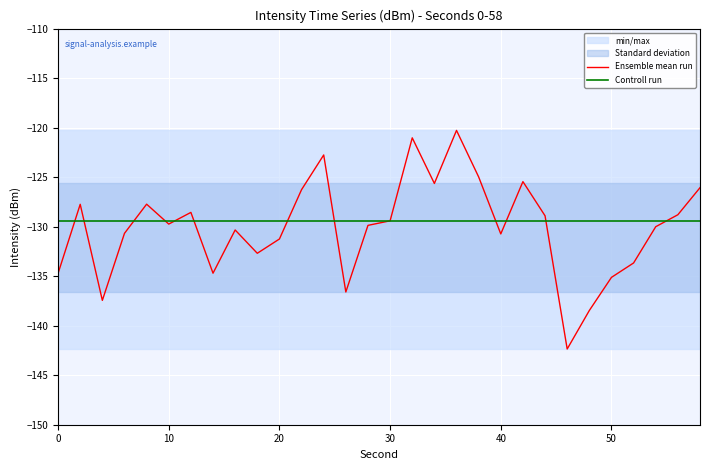

How many lines are shown in the chart?

2